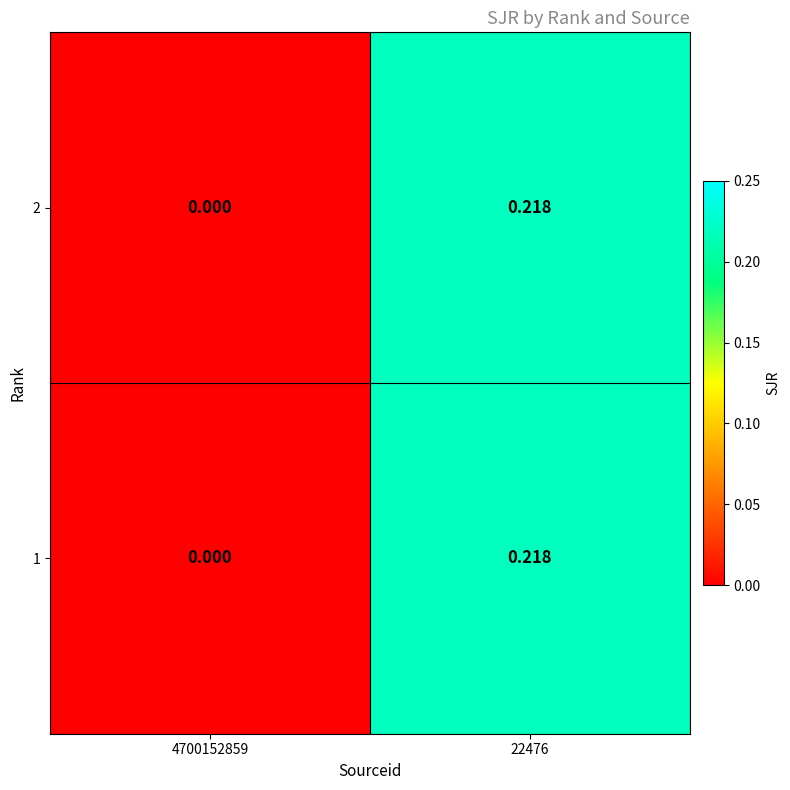

Reading left to right, extract all data points from this chart.

2: 4700152859=0.0	22476=0.2
1: 4700152859=0.0	22476=0.2